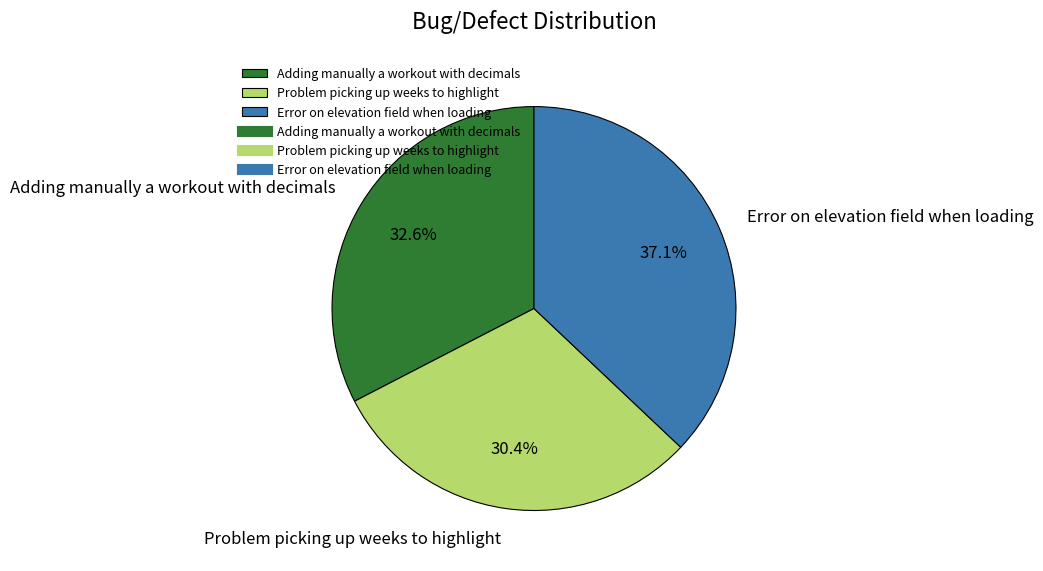

What portion of the pie excludes Error on elevation field when loading?

62.9%